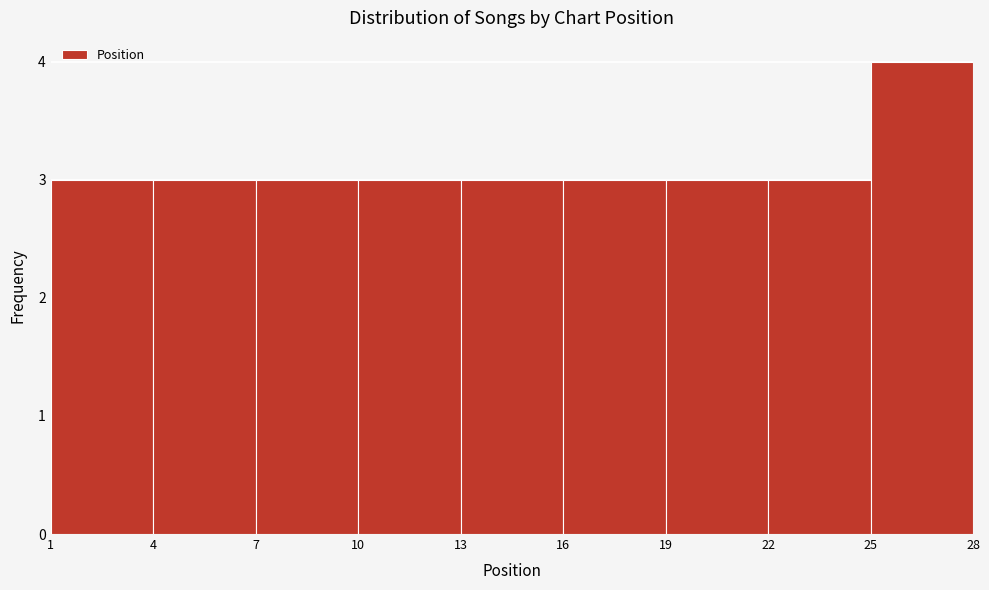

Over which range of the x-axis is the bar tallest?

25 to 28